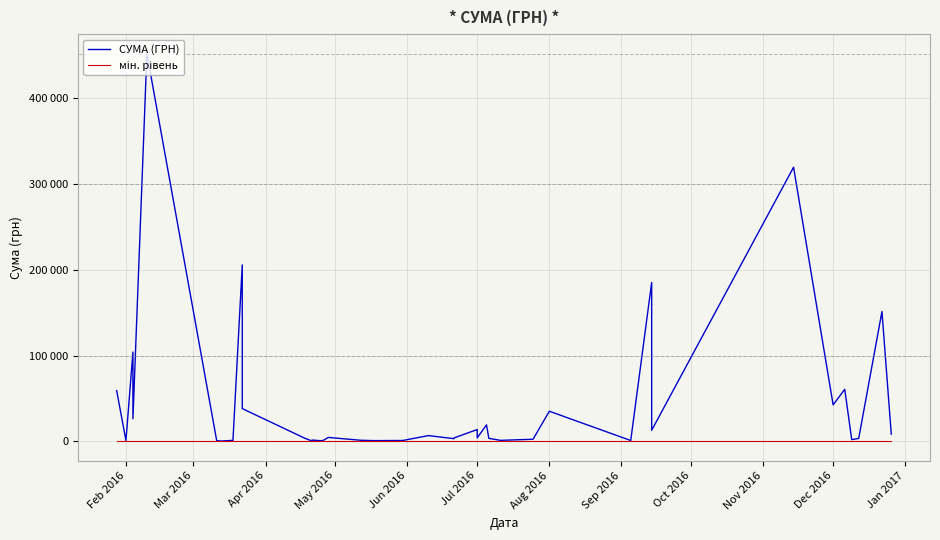

True or false: СУМА (ГРН) and мін. рівень intersect in this chart.

False